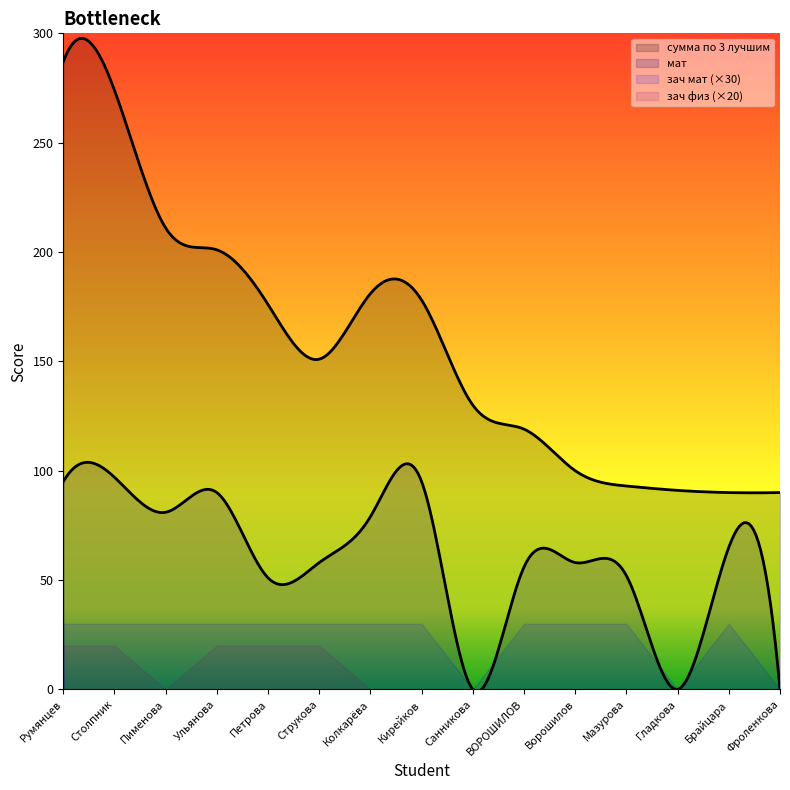

Which label corresponds to the largest value in the chart?

Румянцев